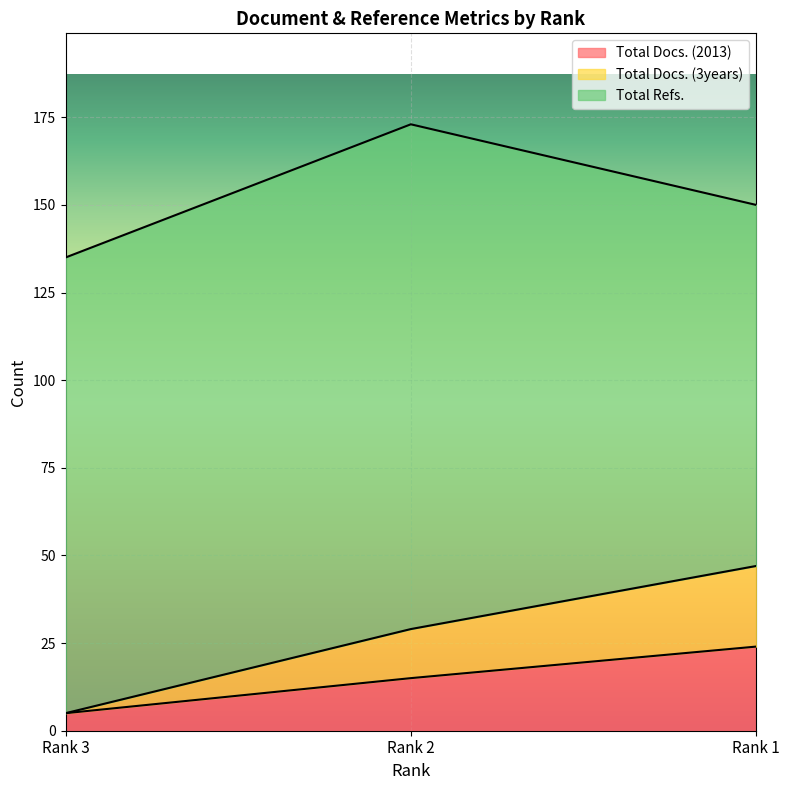

At which label is Total Docs. (3years) closest to 26?

Rank 2